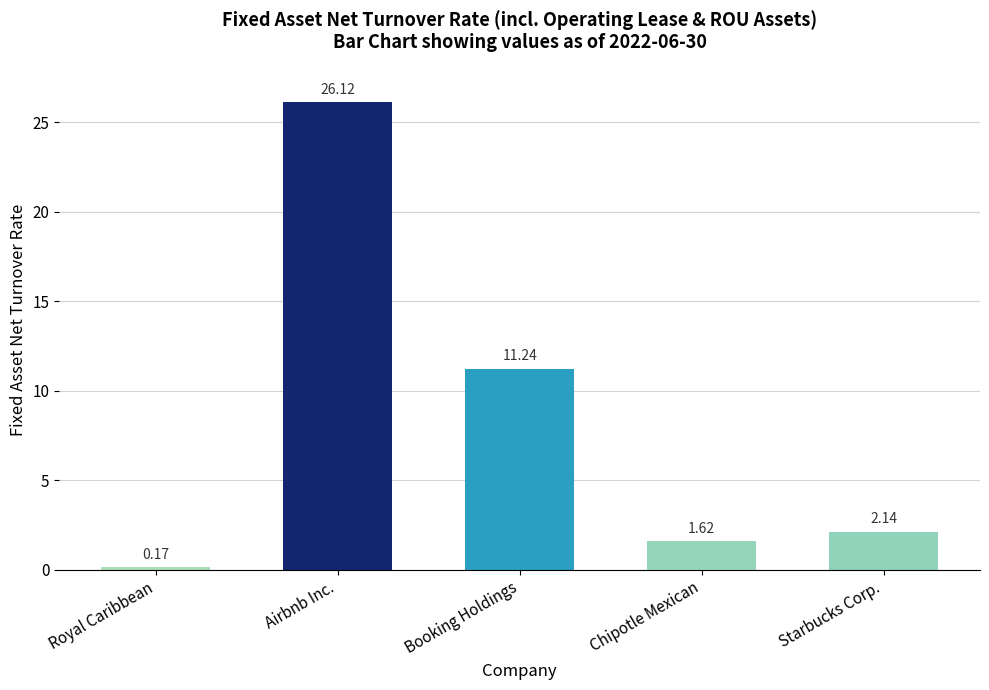

List the labels in order of value, smallest first.

Royal Caribbean, Chipotle Mexican, Starbucks Corp., Booking Holdings, Airbnb Inc.